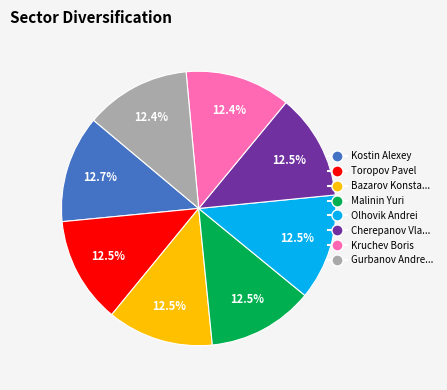

How many segments does this pie chart have?

8